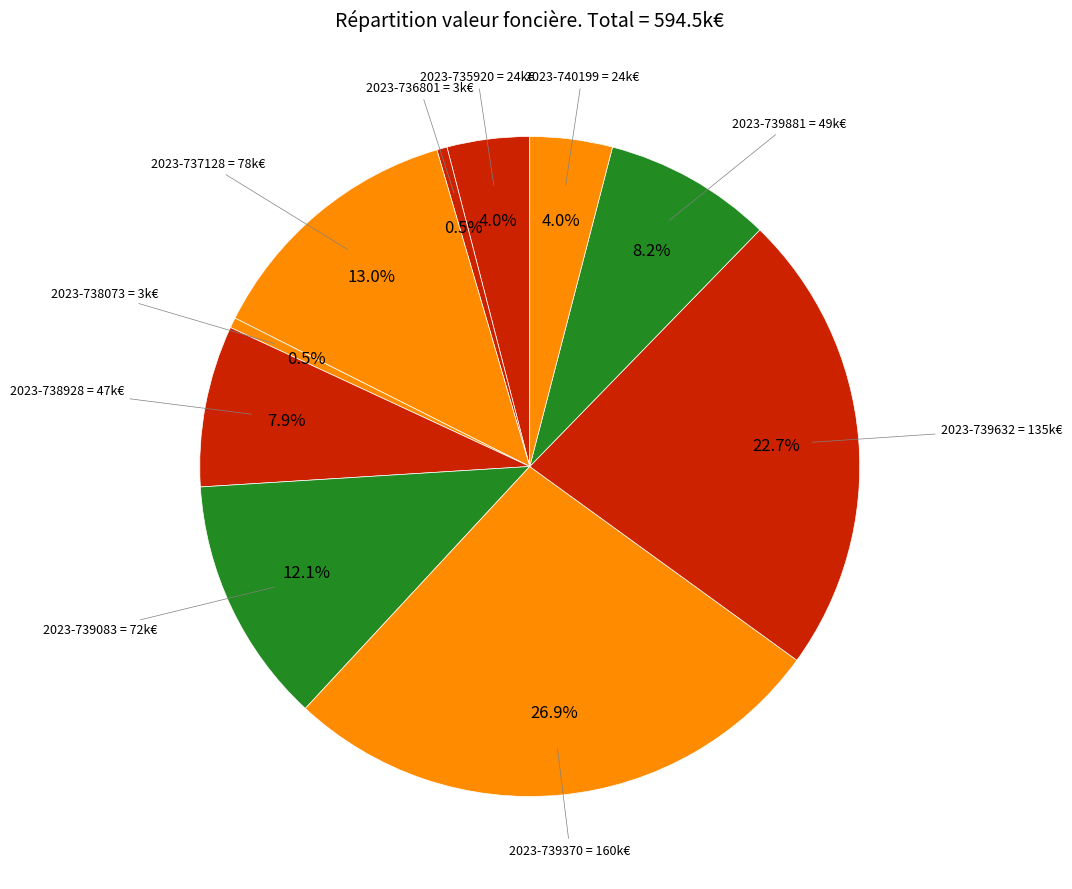

To the nearest percent, what is the average slice percentage?

10%